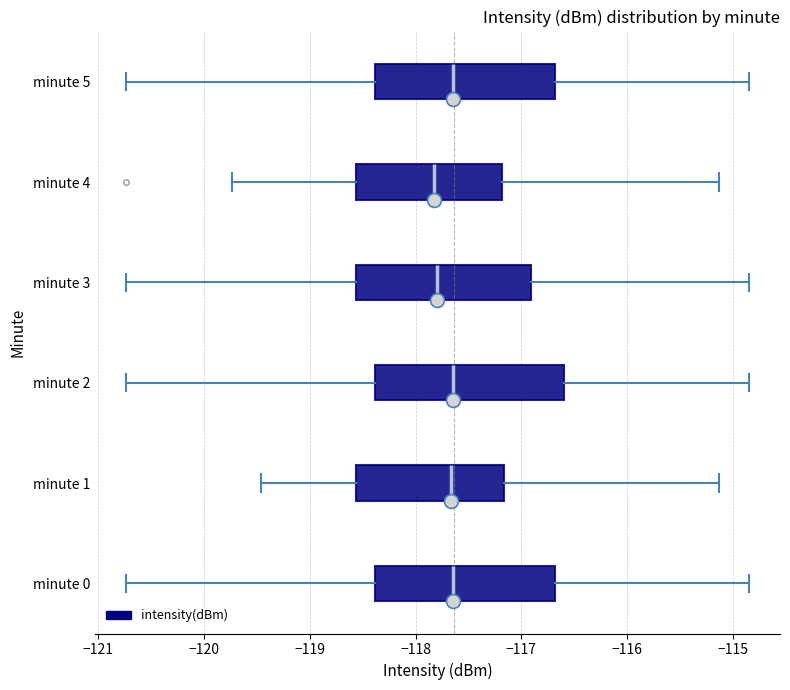

Reading bottom to top, read every box against the x-axis: the position of its median line, the range the box covers, and the ends of its whiskers. The values are not printed on the chart, so give them approximately, as read against the axis.

minute 0: median -117.6, box -118.4 to -116.7, whiskers -120.7 to -114.9
minute 1: median -117.7, box -118.6 to -117.2, whiskers -119.5 to -115.1
minute 2: median -117.6, box -118.4 to -116.6, whiskers -120.7 to -114.9
minute 3: median -117.8, box -118.6 to -116.9, whiskers -120.7 to -114.9
minute 4: median -117.8, box -118.6 to -117.2, whiskers -119.7 to -115.1
minute 5: median -117.6, box -118.4 to -116.7, whiskers -120.7 to -114.9